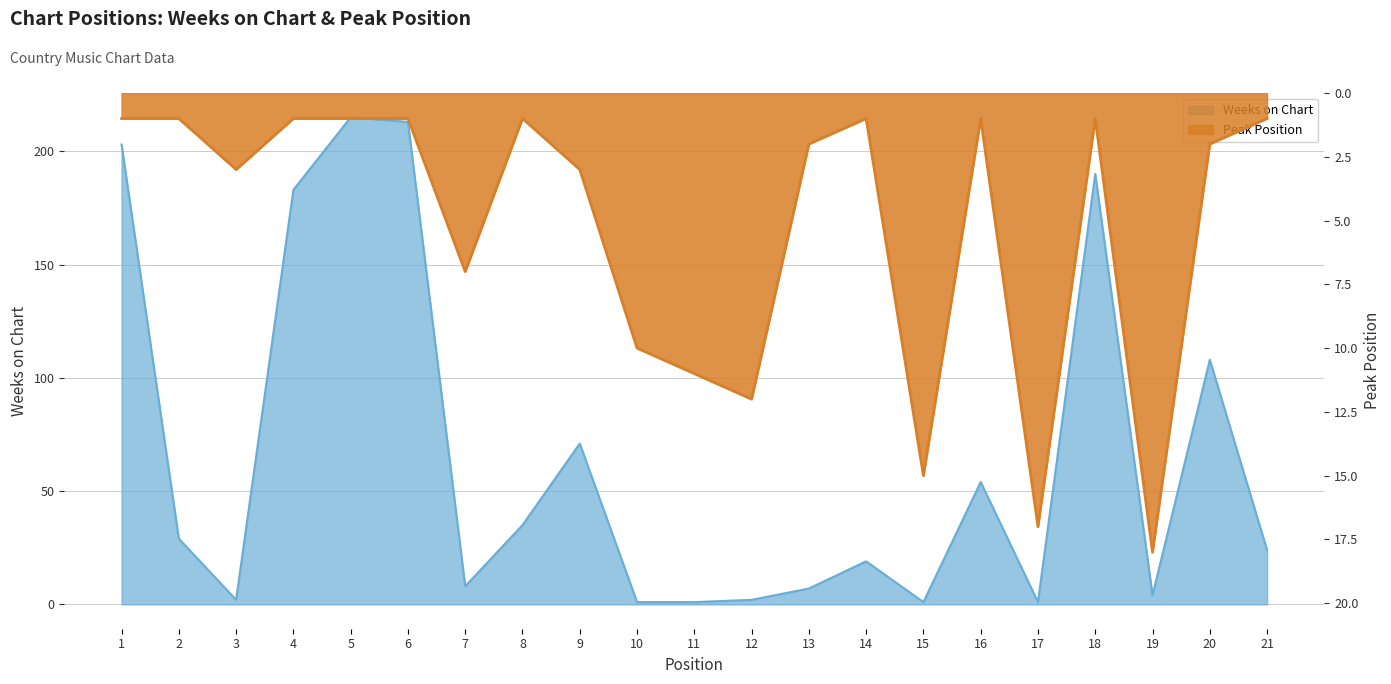

What is the value of the Weeks on Chart point at the 9th from the left?

71